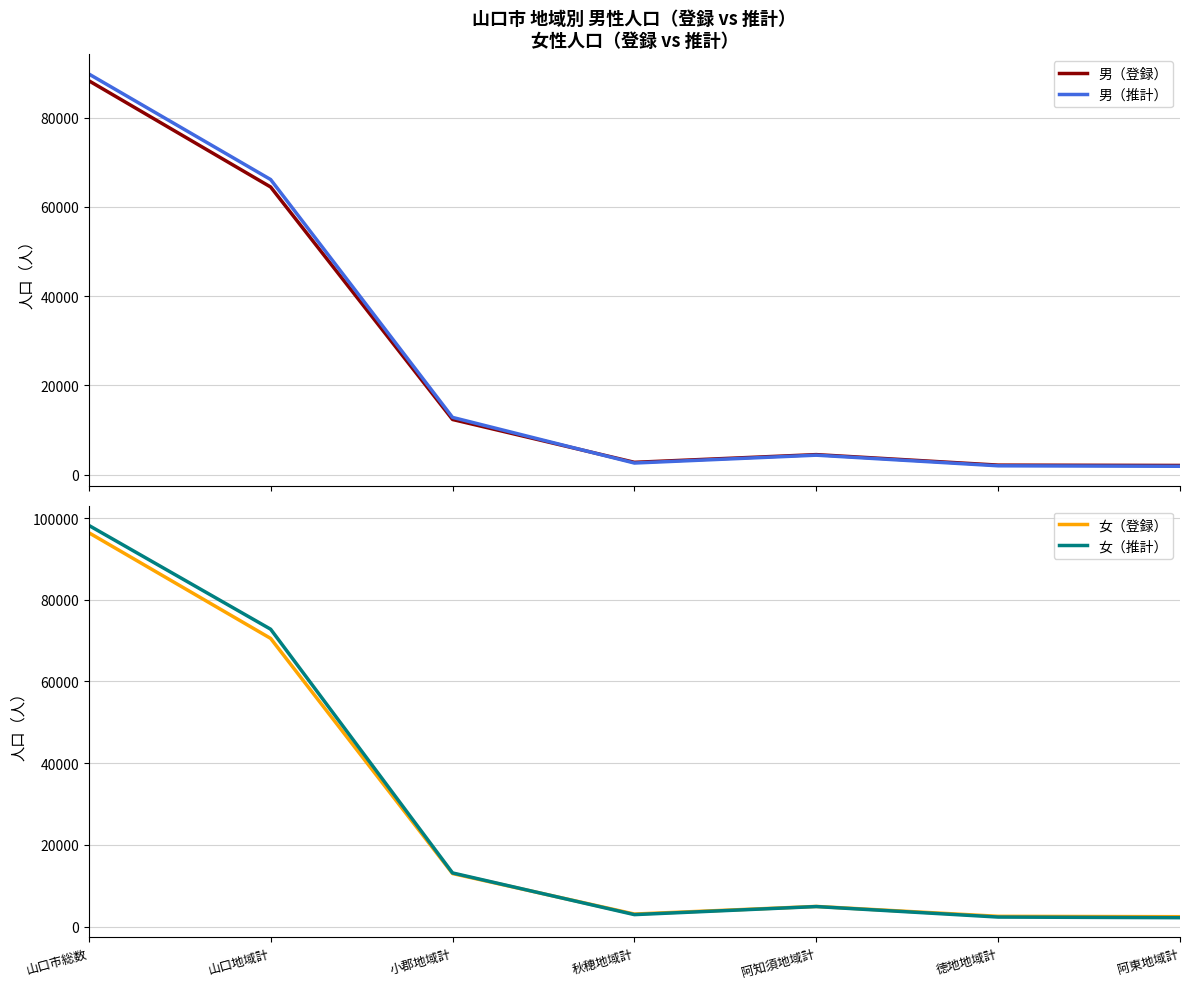

What are all the series names shown in the legend?

男（登録）, 男（推計）, 女（登録）, 女（推計）